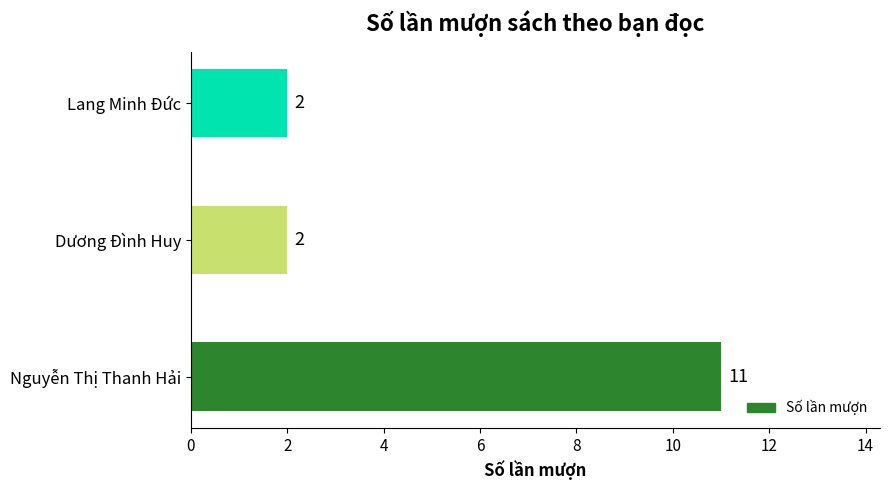

Count the number of values greater than 2.

1